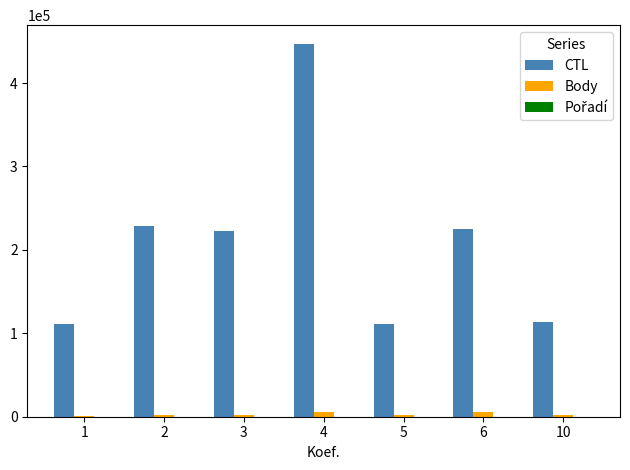

Are the bars grouped side by side (vs. stacked)?

Yes